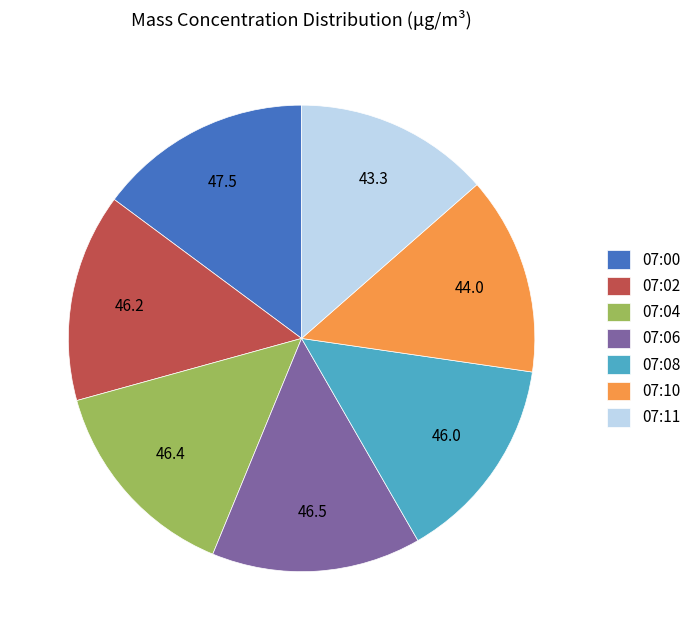

Is it true that 07:06 is 15% of the pie?

True